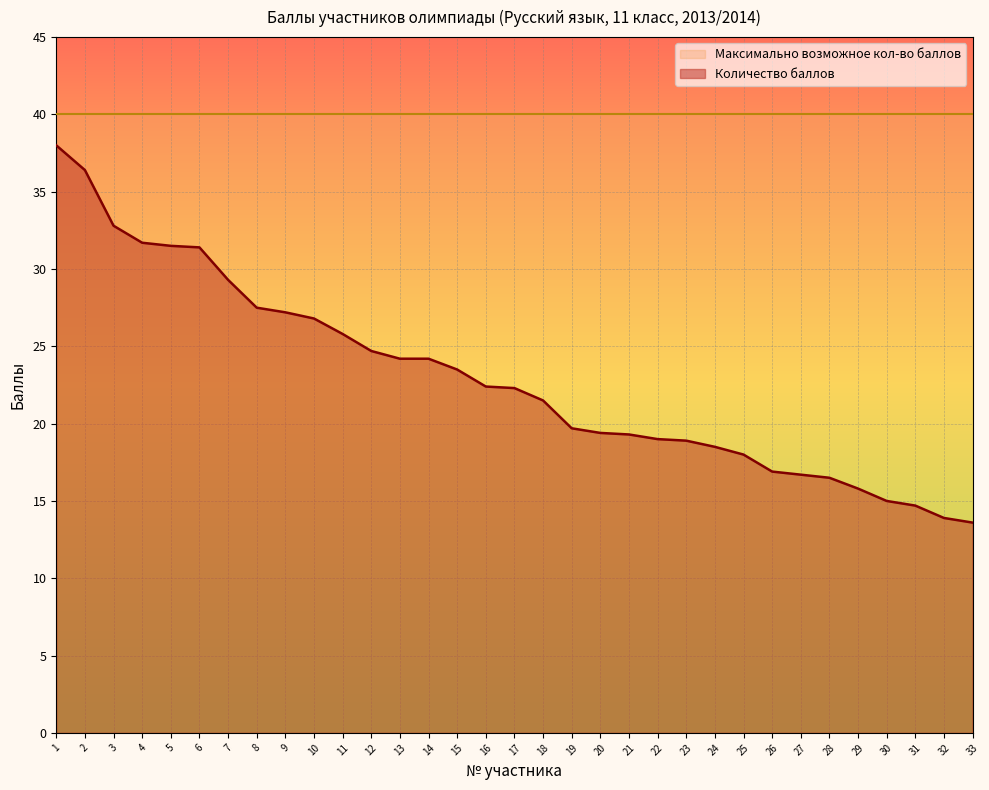

At which label is the value closest to 25?

12